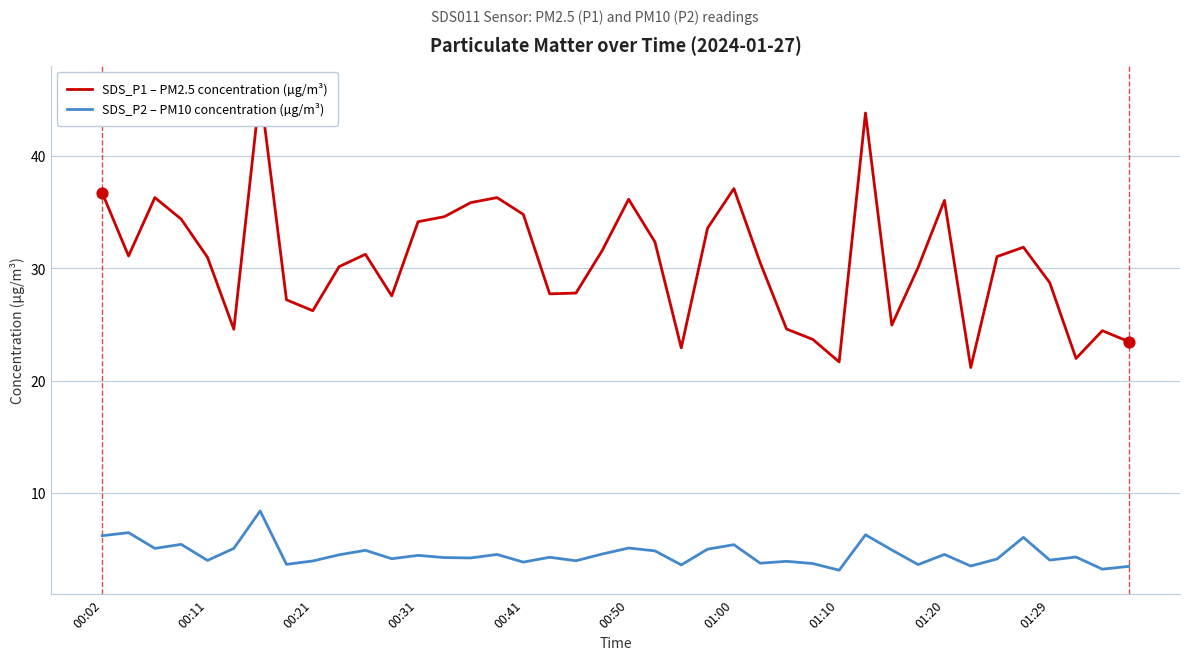

What is the lowest value of the SDS_P2 – PM10 concentration (µg/m³) series?

3.1